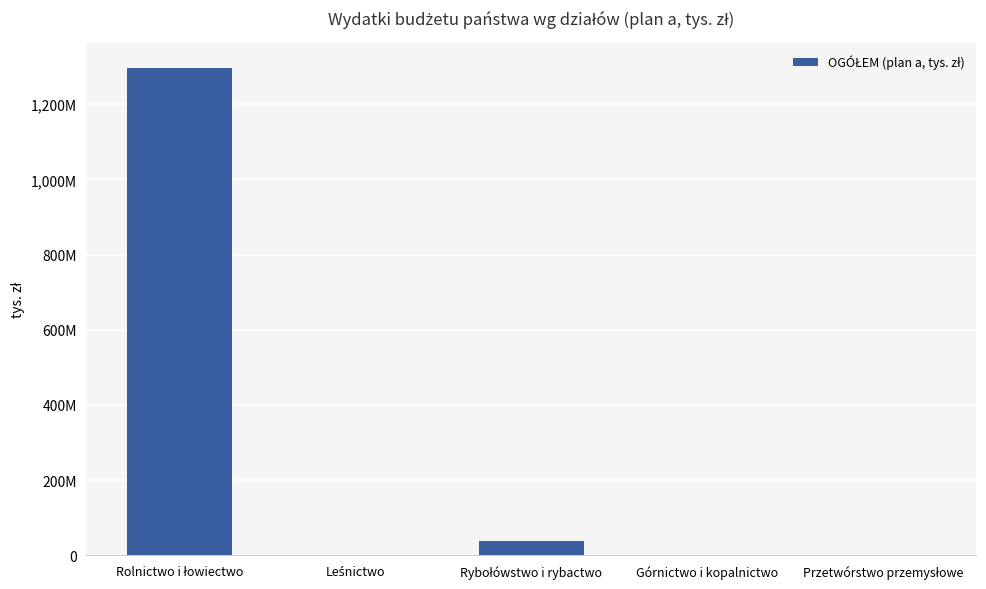

Are the bars horizontal?

No